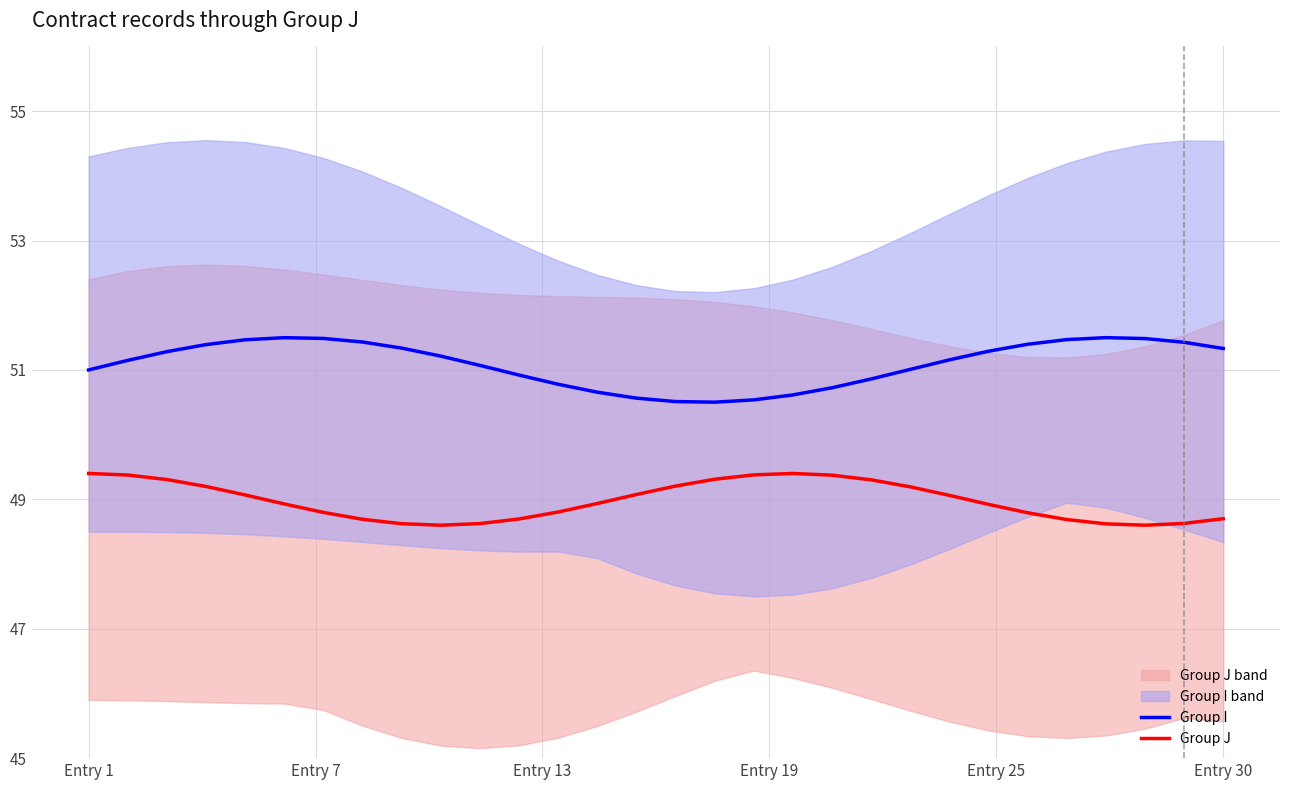

True or false: Group I has a value of 50.6 at 18.

True